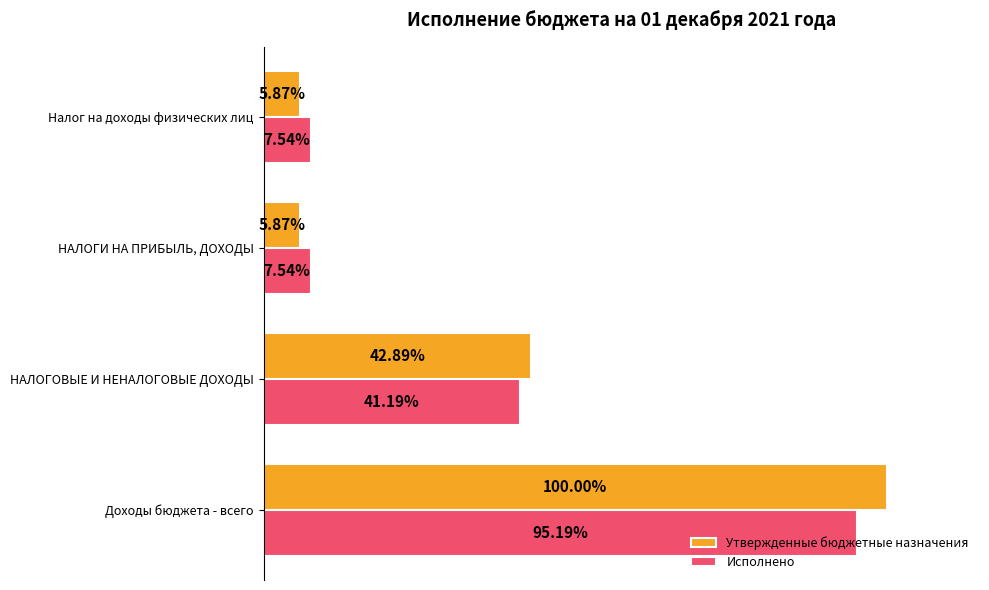

What are all the series names shown in the legend?

Утвержденные бюджетные назначения, Исполнено